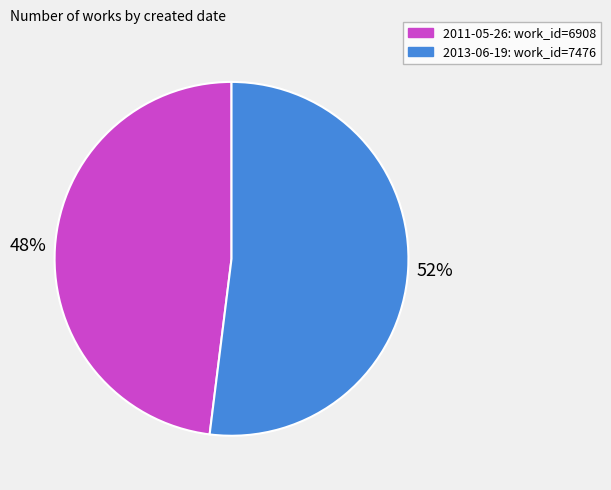

Is 2013-06-19 the majority of the pie?

Yes